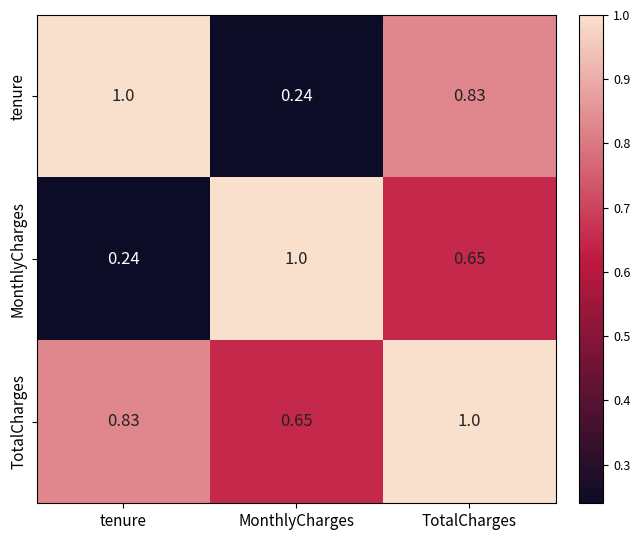

Between MonthlyCharges and TotalCharges, which series saw the biggest shift?

tenure